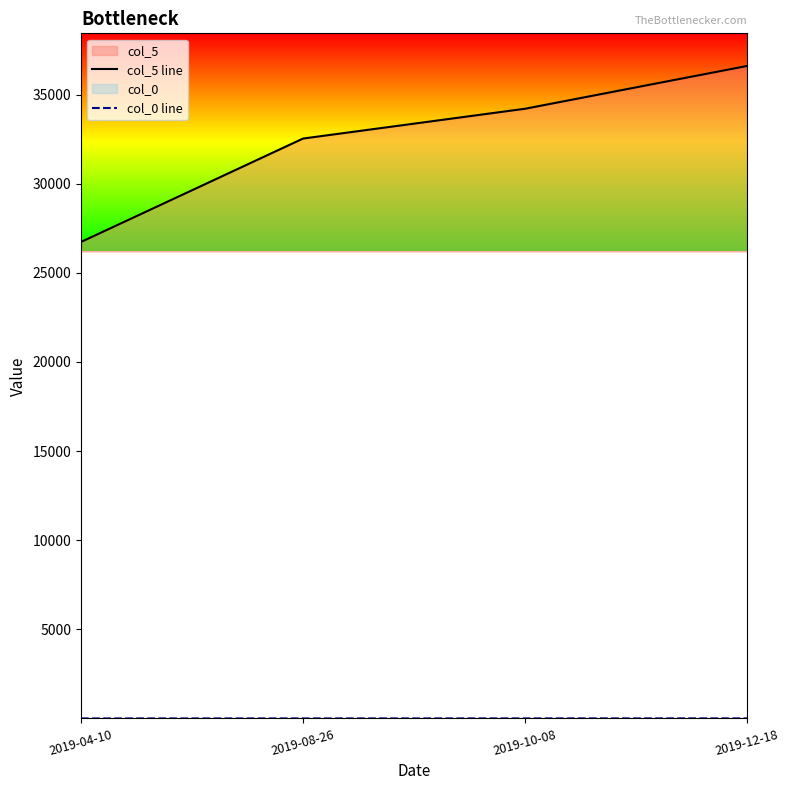

True or false: col_5 line and col_0 line cross at least once.

False